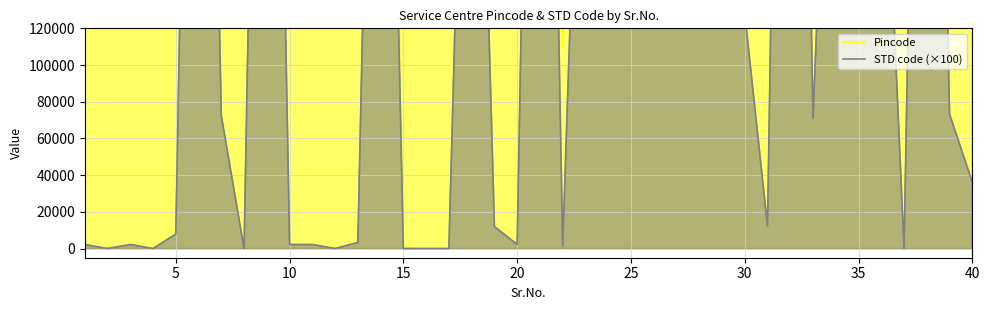

What is the average value of the STD code (×100) series?

257610